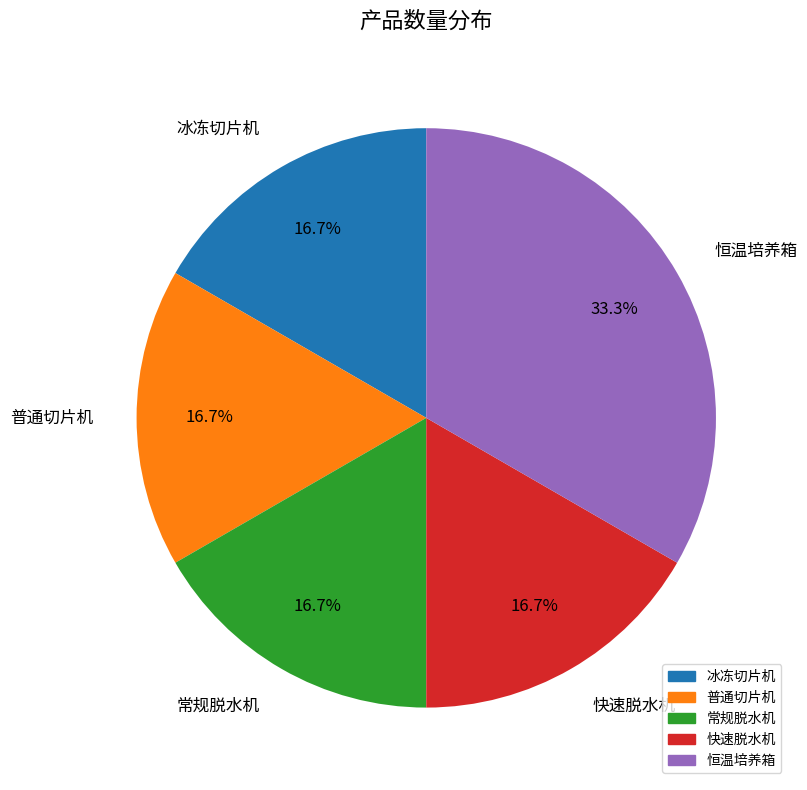

Which has a higher value, 恒温培养箱 or 常规脱水机?

恒温培养箱